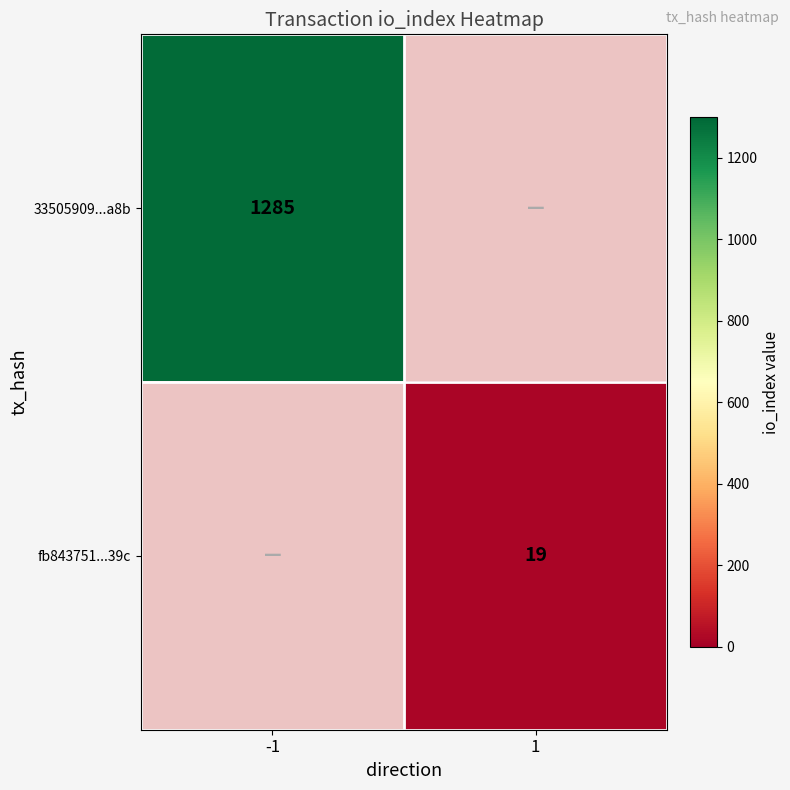

What is the maximum value shown in the chart?

1285.0